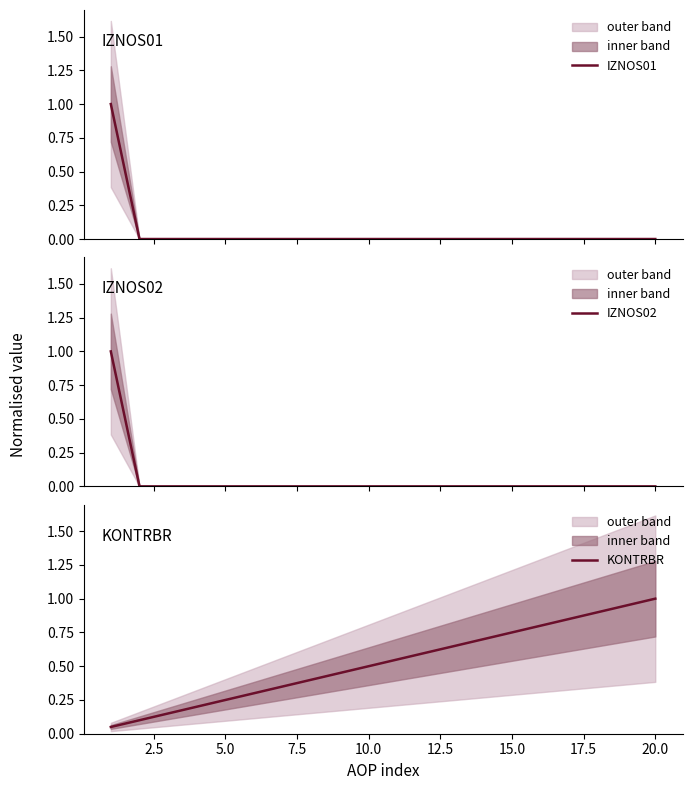

Reading left to right, what are all the values shown in this chart?

IZNOS01: 1.0	0.0	0.0	0.0	0.0	0.0	0.0	0.0	0.0	0.0	0.0	0.0	0.0	0.0	0.0	0.0	0.0	0.0	0.0	0.0
IZNOS02: 1.0	0.0	0.0	0.0	0.0	0.0	0.0	0.0	0.0	0.0	0.0	0.0	0.0	0.0	0.0	0.0	0.0	0.0	0.0	0.0
KONTRBR: 0.1	0.1	0.1	0.2	0.2	0.3	0.3	0.4	0.5	0.5	0.6	0.6	0.7	0.7	0.8	0.8	0.8	0.9	0.9	1.0